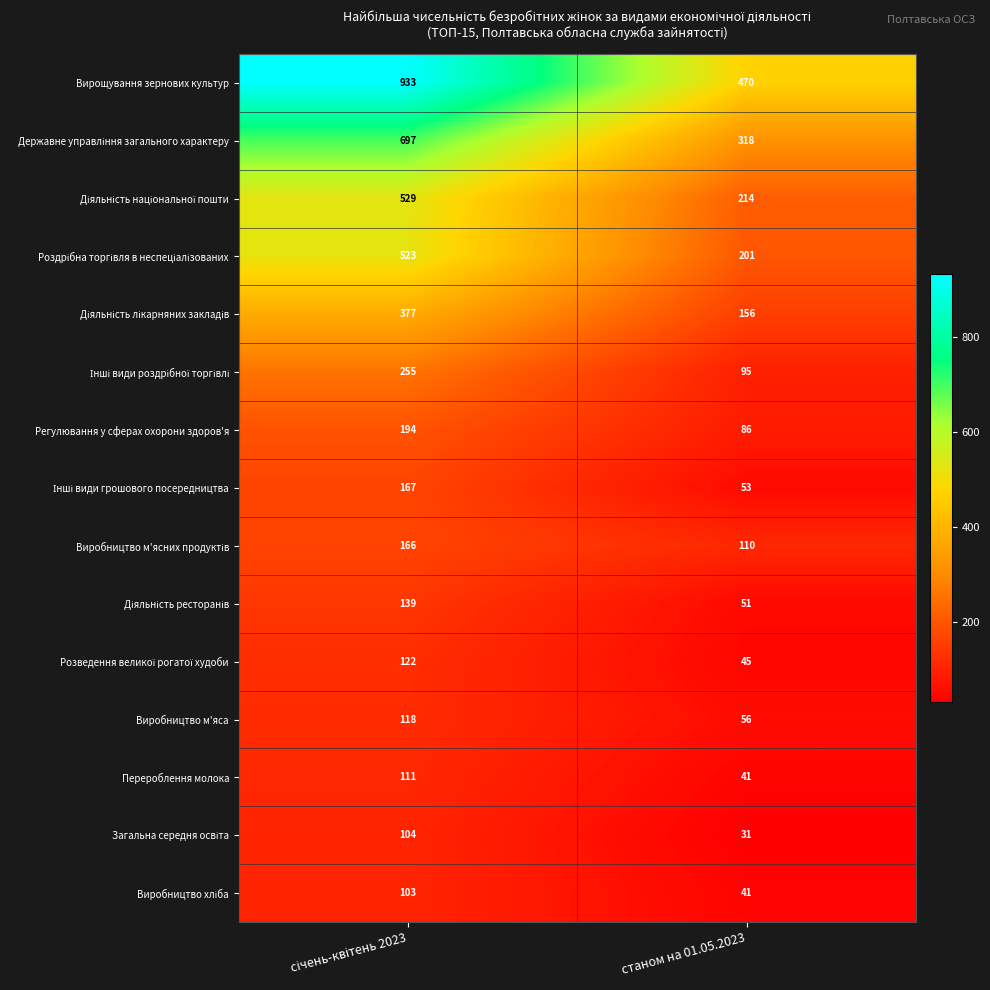

What is the maximum value for Виробництво м'яса?

118